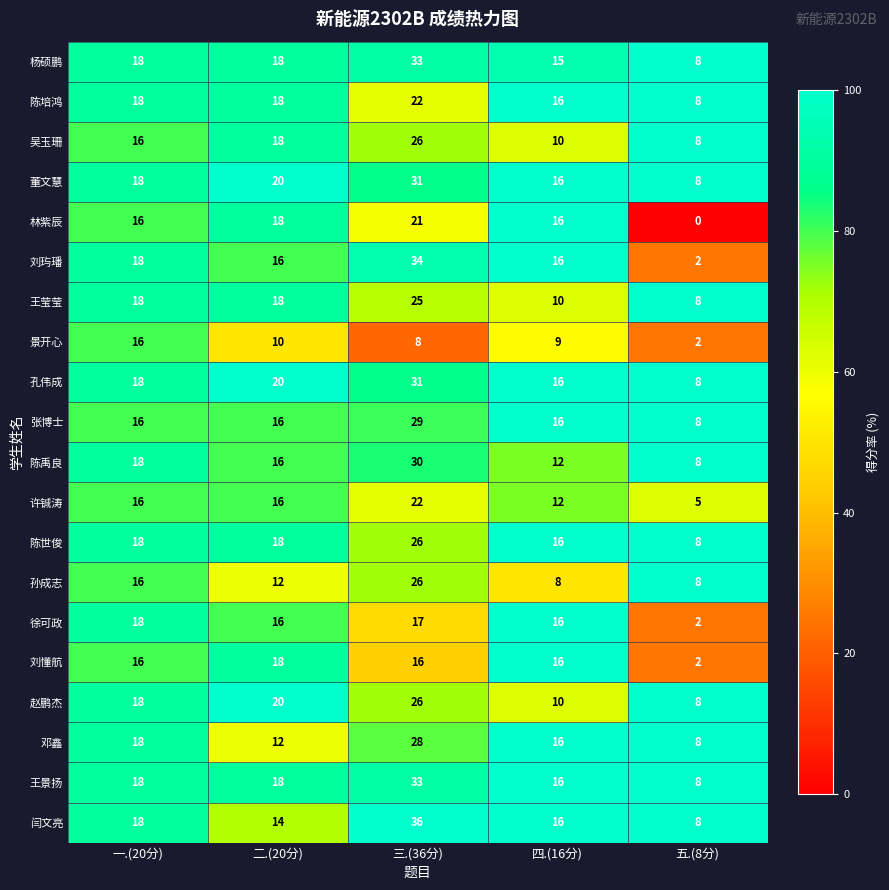

At which category is the sum across all series the highest?

三.(36分)